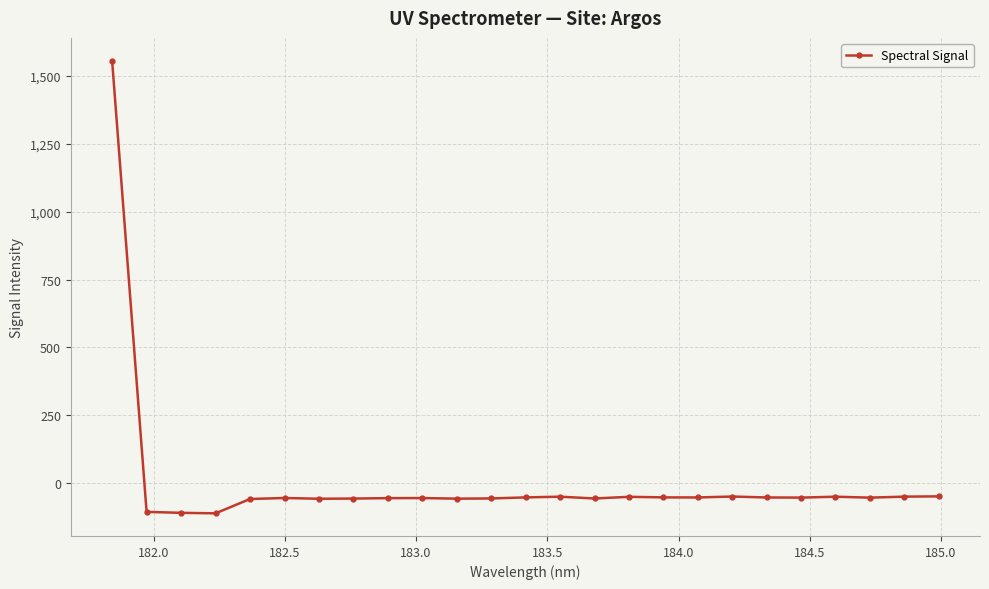

True or false: there are more than 1 points higher than both neighbors.

True